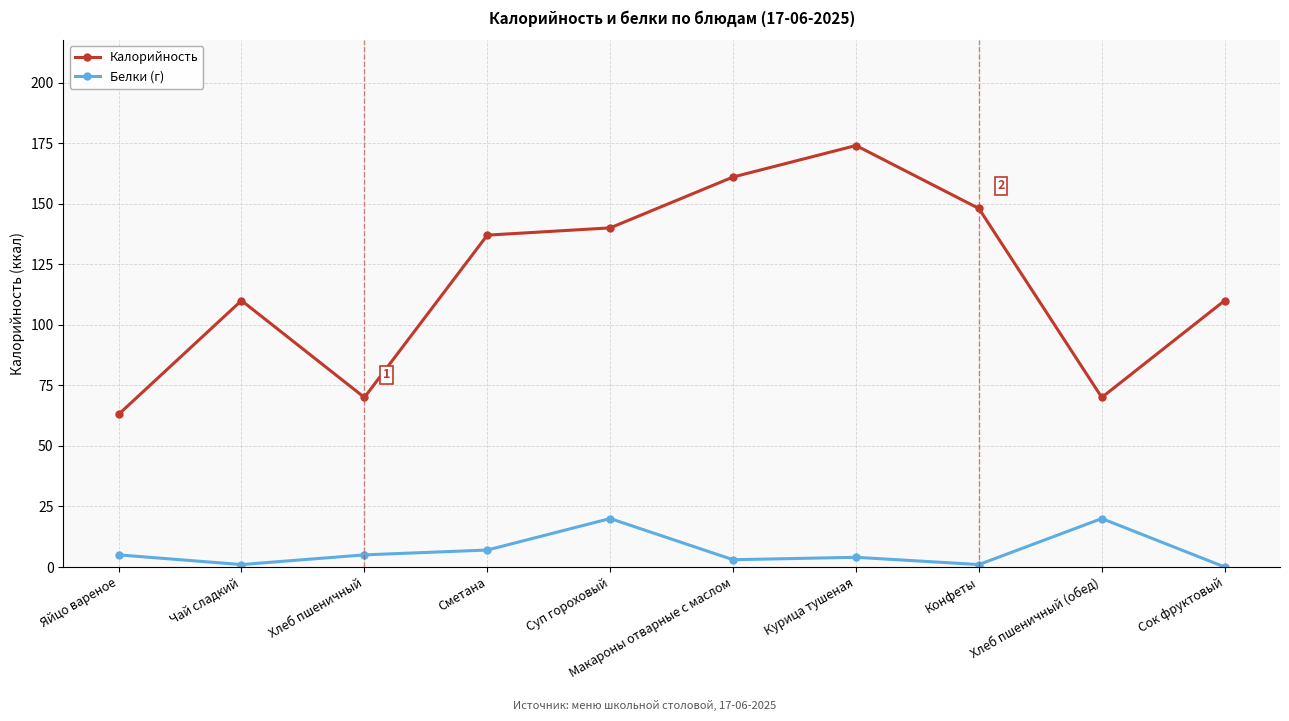

In Белки (г), how many points are higher than both neighbors (excluding endpoints)?

3